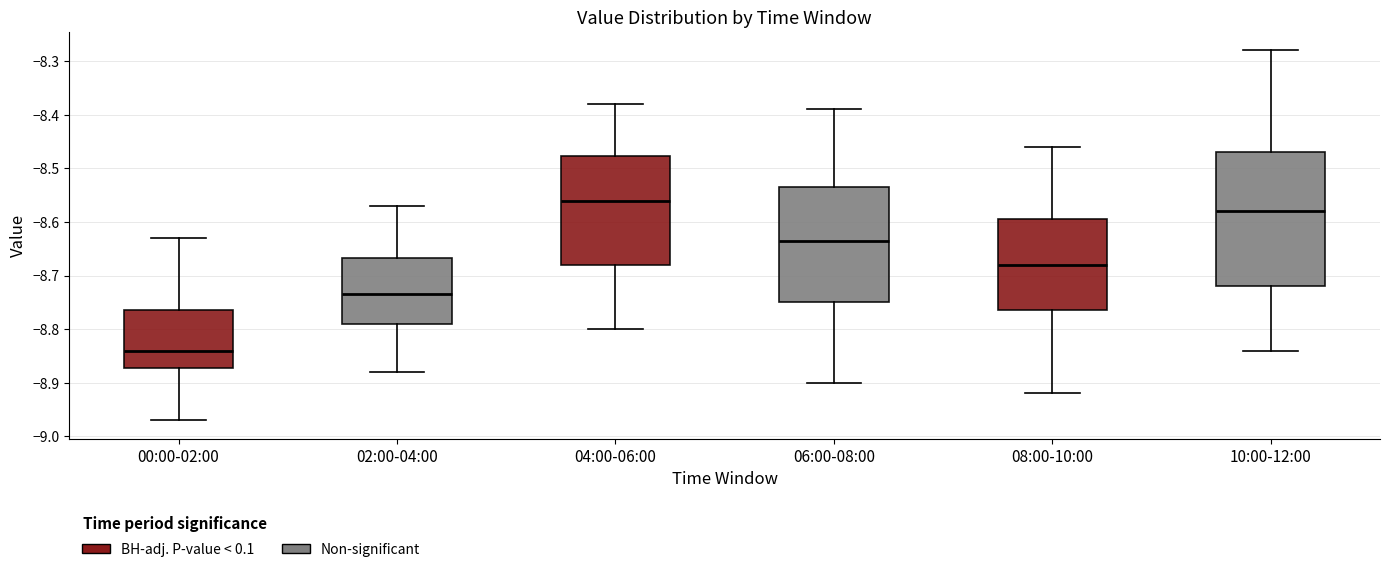

Comparing the boxes themselves (not the whiskers), which one is the tallest?

10:00-12:00